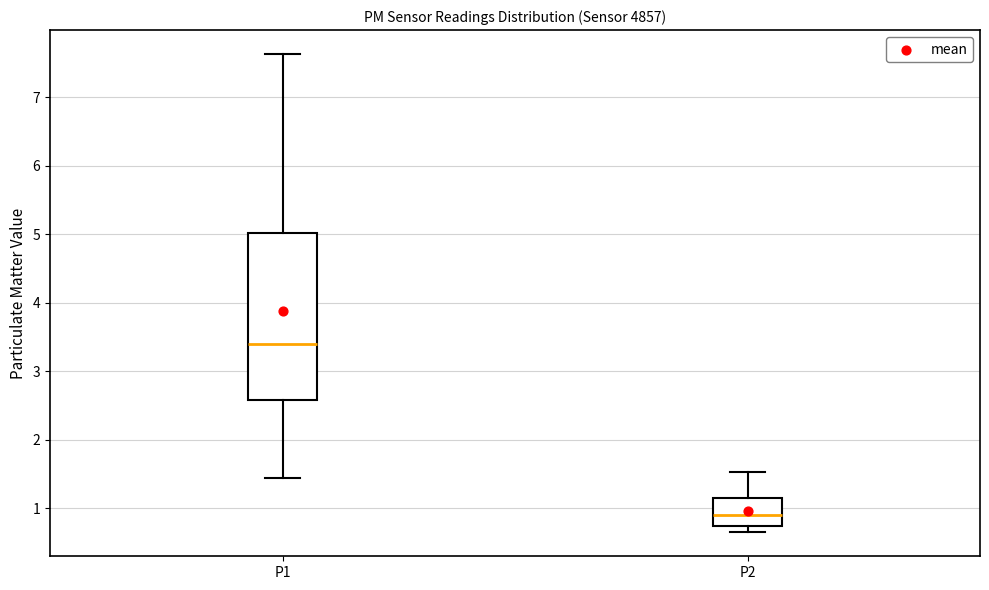

Where is the upper edge of the box for P1 on the y-axis? The values are not printed on the chart, so give them approximately, as read against the axis.

5.0